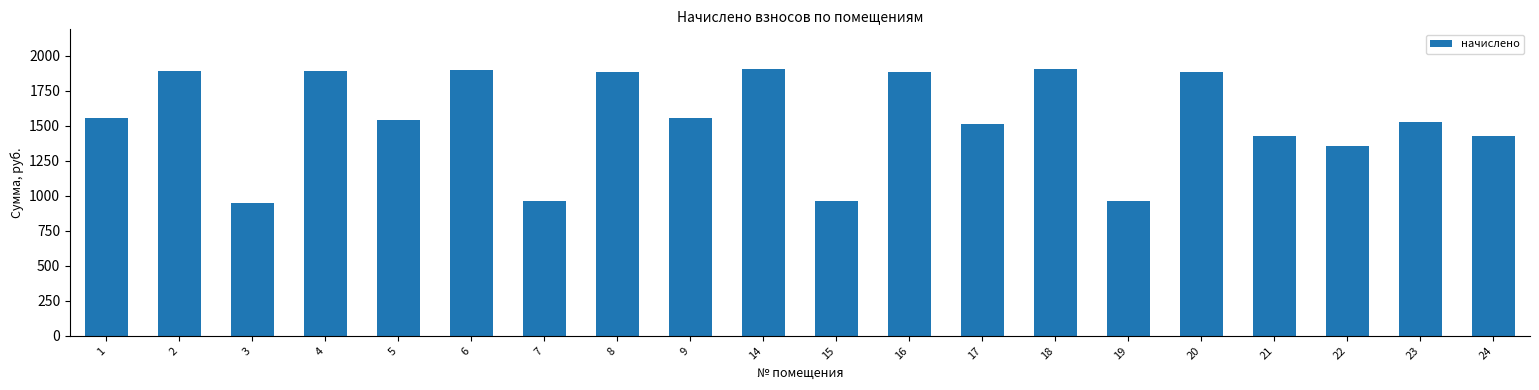

What is the value of the 8th bar from the left?

1885.7